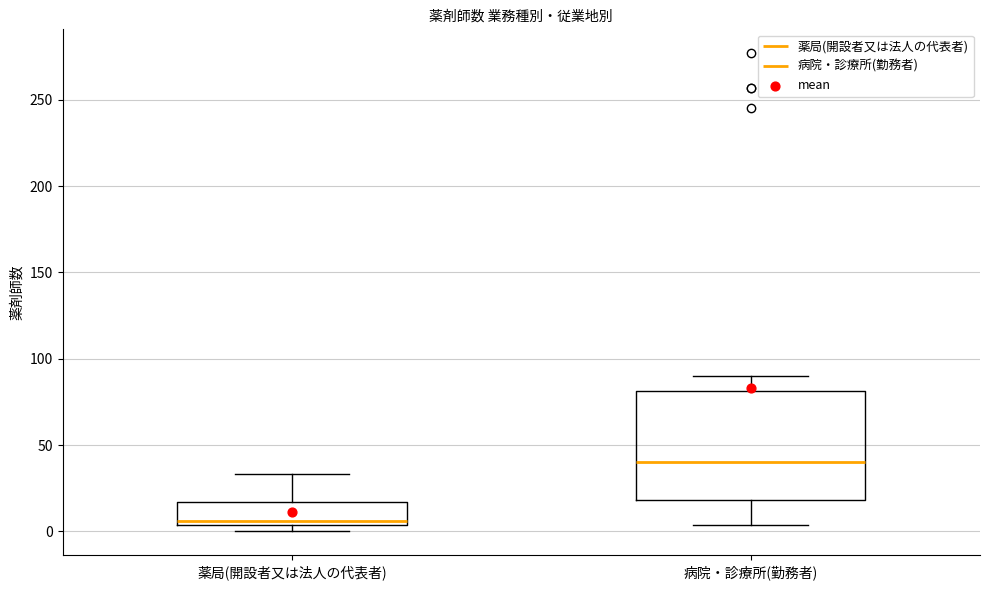

Reading left to right, transcribe this box plot: for each box, give where its median line is, the range the box spans, and where its two whiskers end, as read against the y-axis. The values are not printed on the chart, so give them approximately, as read against the axis.

薬局(開設者又は法人の代表者): median 5 (just above the box's lower edge), box 5 to 15, whiskers 0 to 35
病院・診療所(勤務者): median 40, box 20 to 80, whiskers 5 to 90